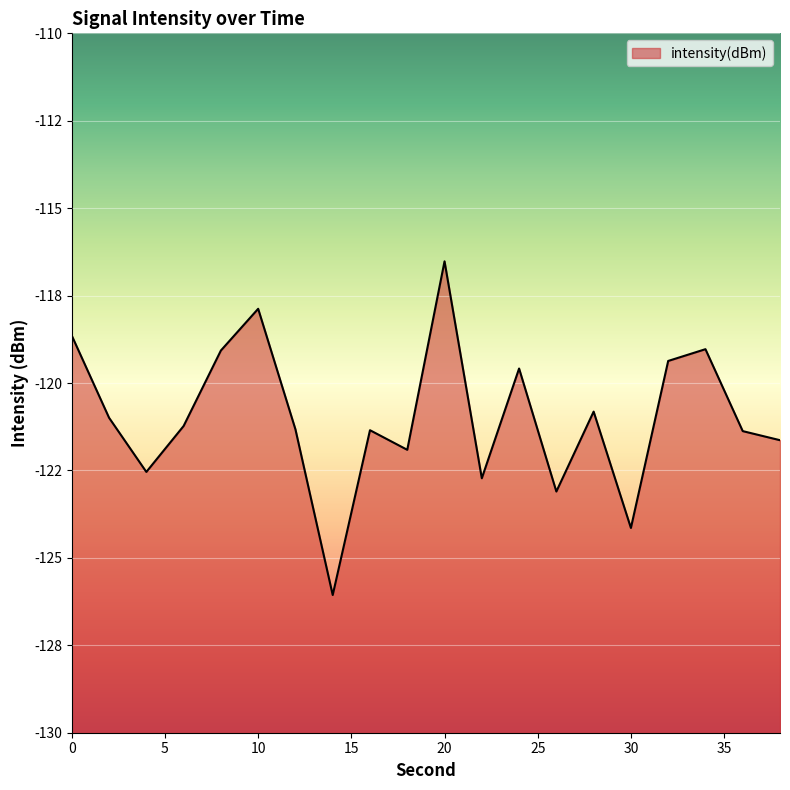

Reading right to left, what are all the values shown in this chart?

-121.6	-121.4	-119.0	-119.4	-124.1	-120.8	-123.1	-119.6	-122.7	-116.5	-121.9	-121.3	-126.1	-121.3	-117.9	-119.1	-121.2	-122.5	-121.0	-118.6